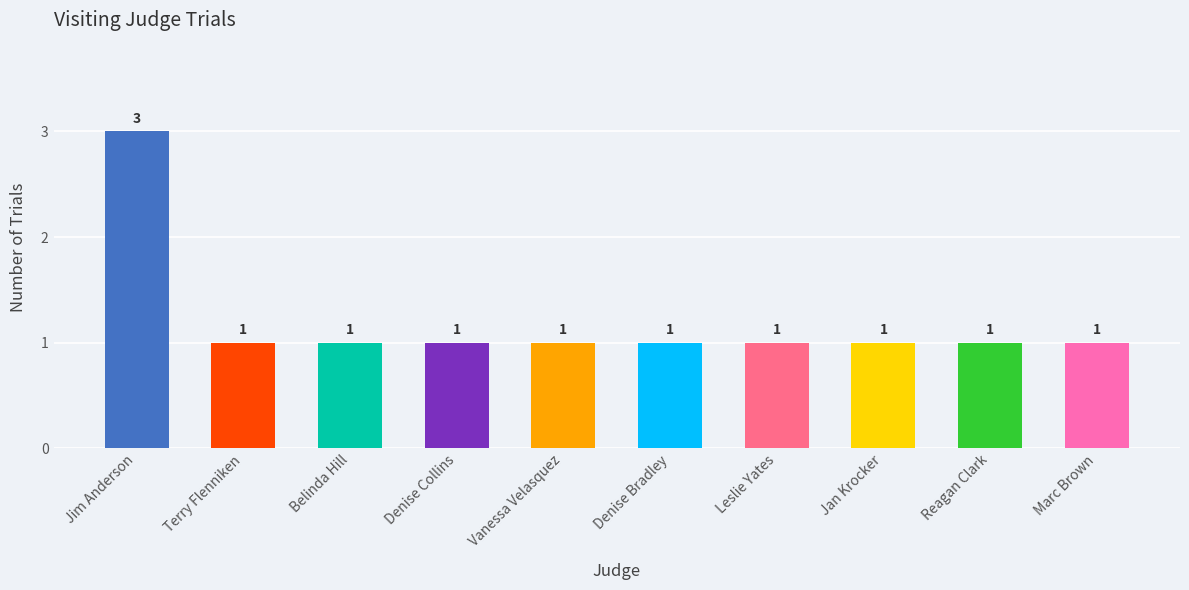

Reading right to left, transcribe all the data shown in this chart.

1	1	1	1	1	1	1	1	1	3